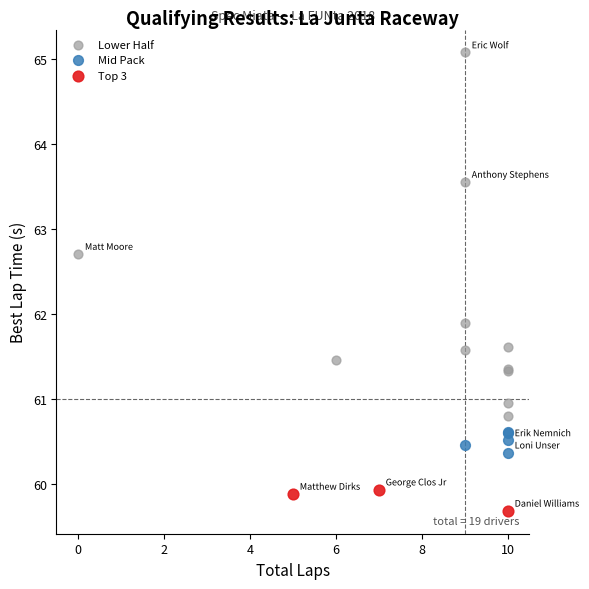

Which series contains the lowest Y value?

Top 3